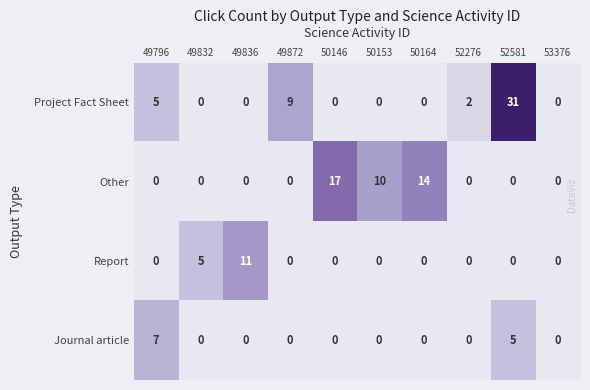

What is the average value of the Other series?

4